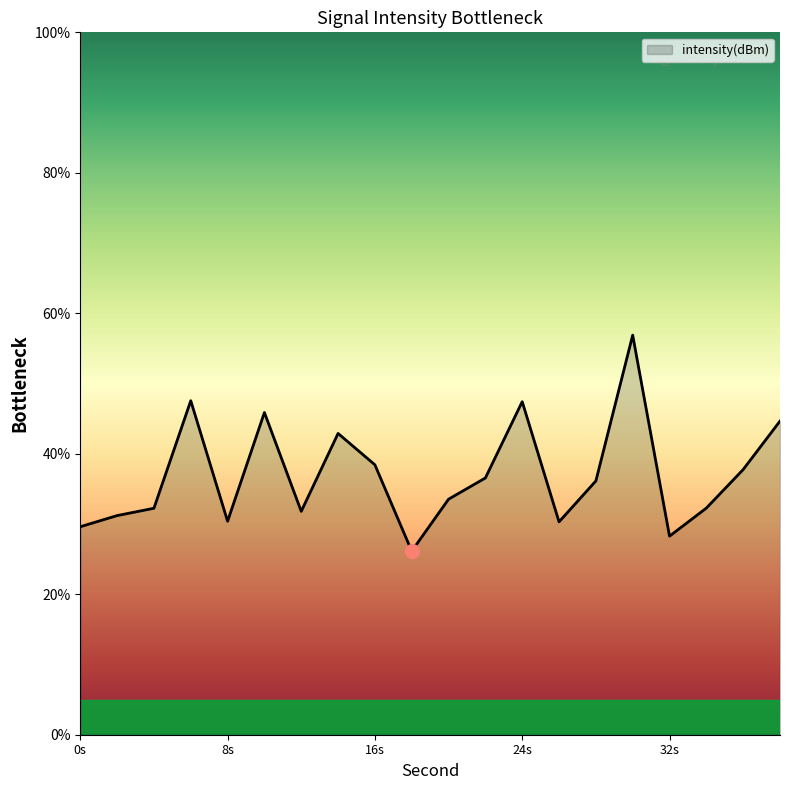

What is the smallest value displayed?

26.1